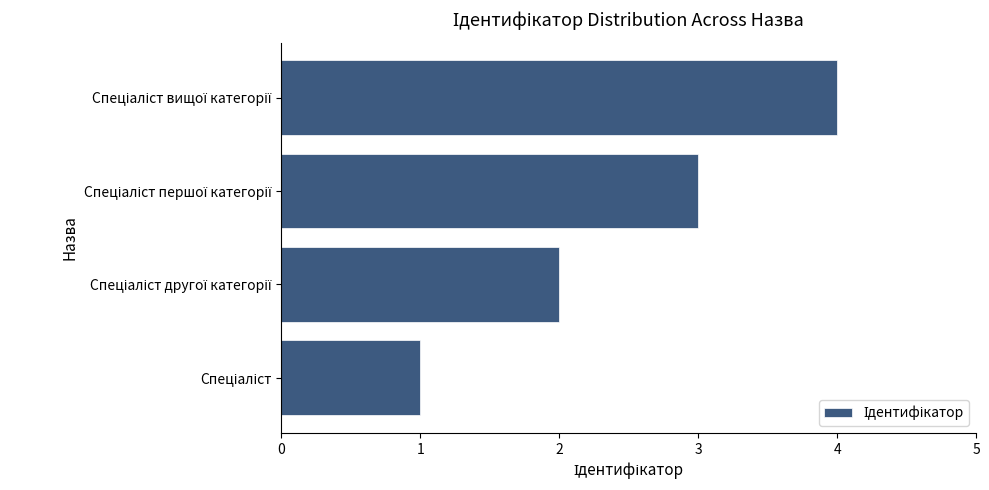

What is the difference between the maximum and minimum values?

3